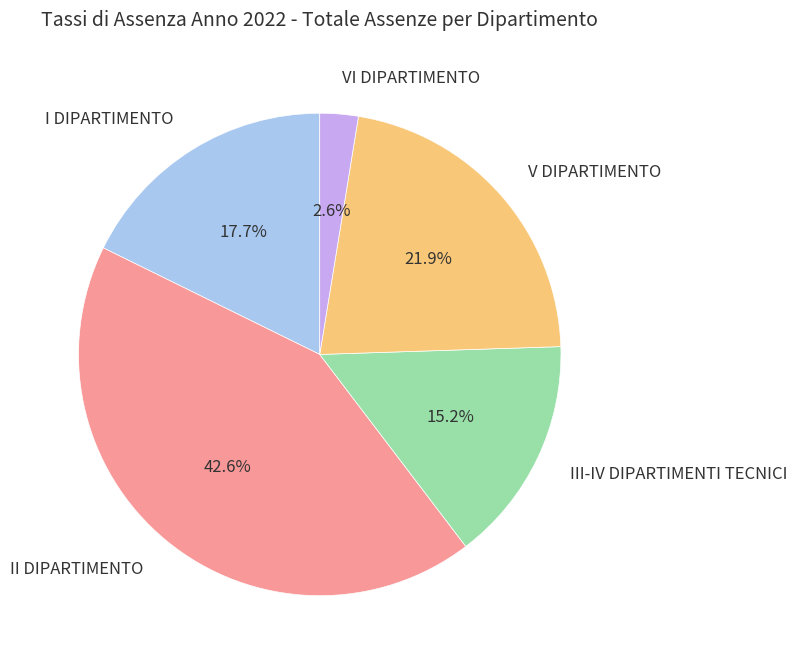

To the nearest percent, what is the average slice percentage?

20%